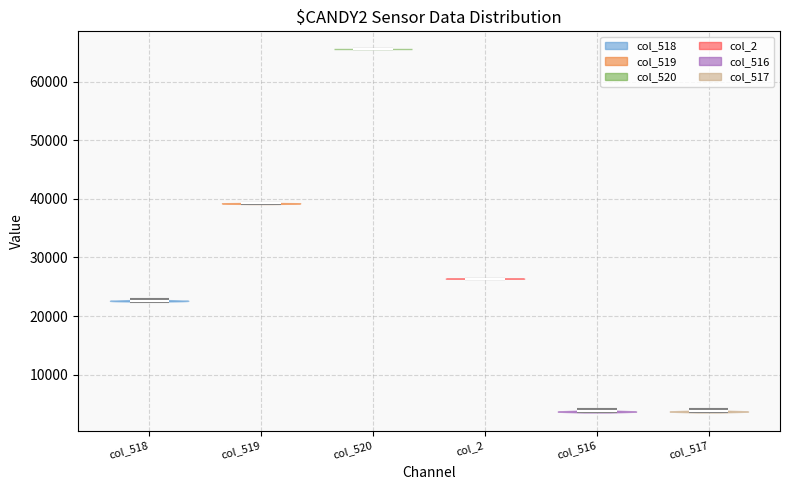

Reading left to right, read every violin against the y-axis: where its median line is, and the lowest and highest points it reaches. The values are not printed on the chart, so give them approximately, as read against the axis.

col_518: median line 23000, lowest point 22000, highest point 23000
col_519: median line 39000, lowest point 39000, highest point 39000
col_520: median line 66000, lowest point 66000, highest point 66000
col_2: median line 26000, lowest point 26000, highest point 26000
col_516: median line 4000, lowest point 4000, highest point 4000
col_517: median line 4000, lowest point 4000, highest point 4000